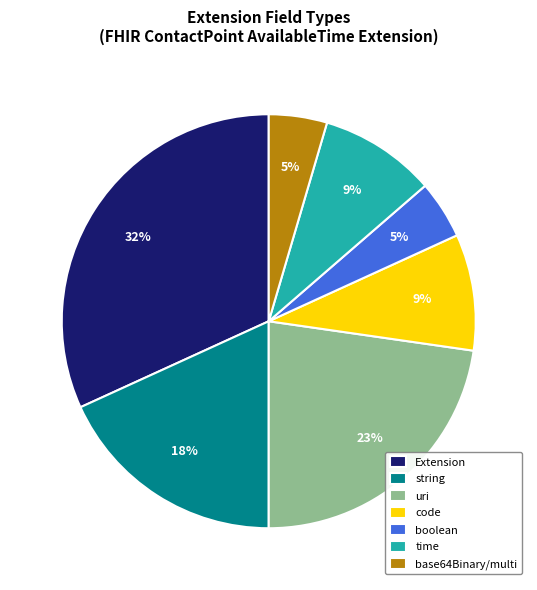

Which has a higher value, string or code?

string